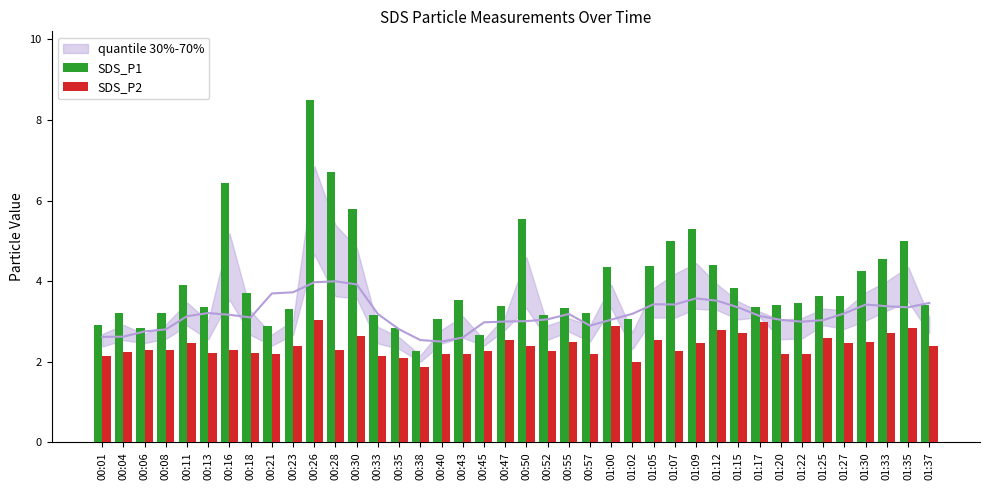

The SDS_P2 series shows 3.6 at 00:11. True or false?

False